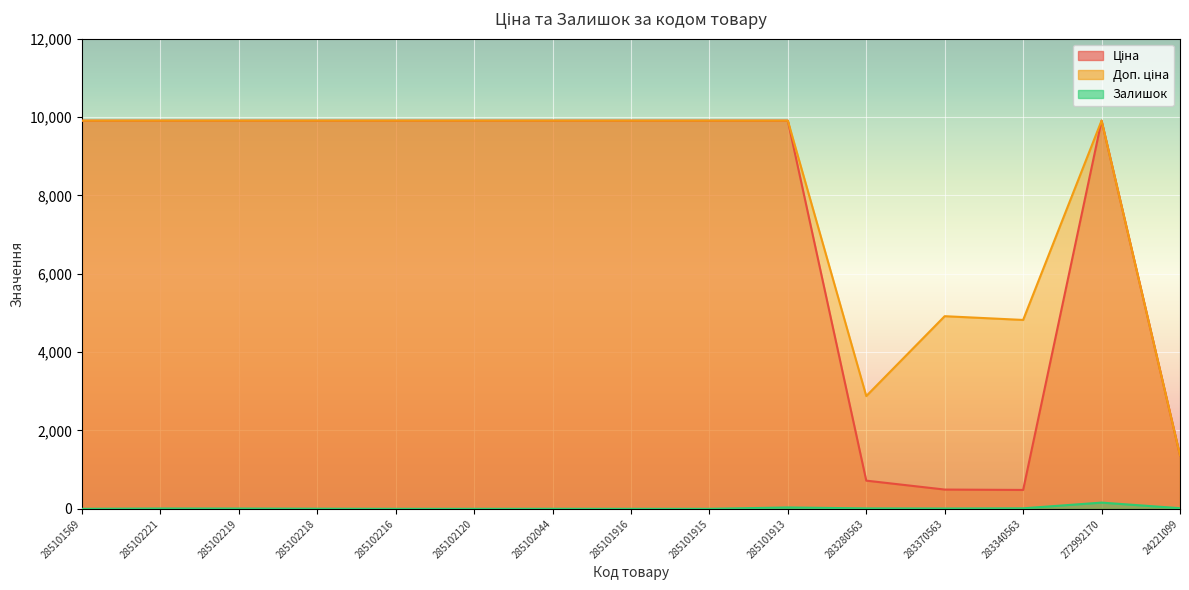

What is the total value across all series at 285101915?

19817.0